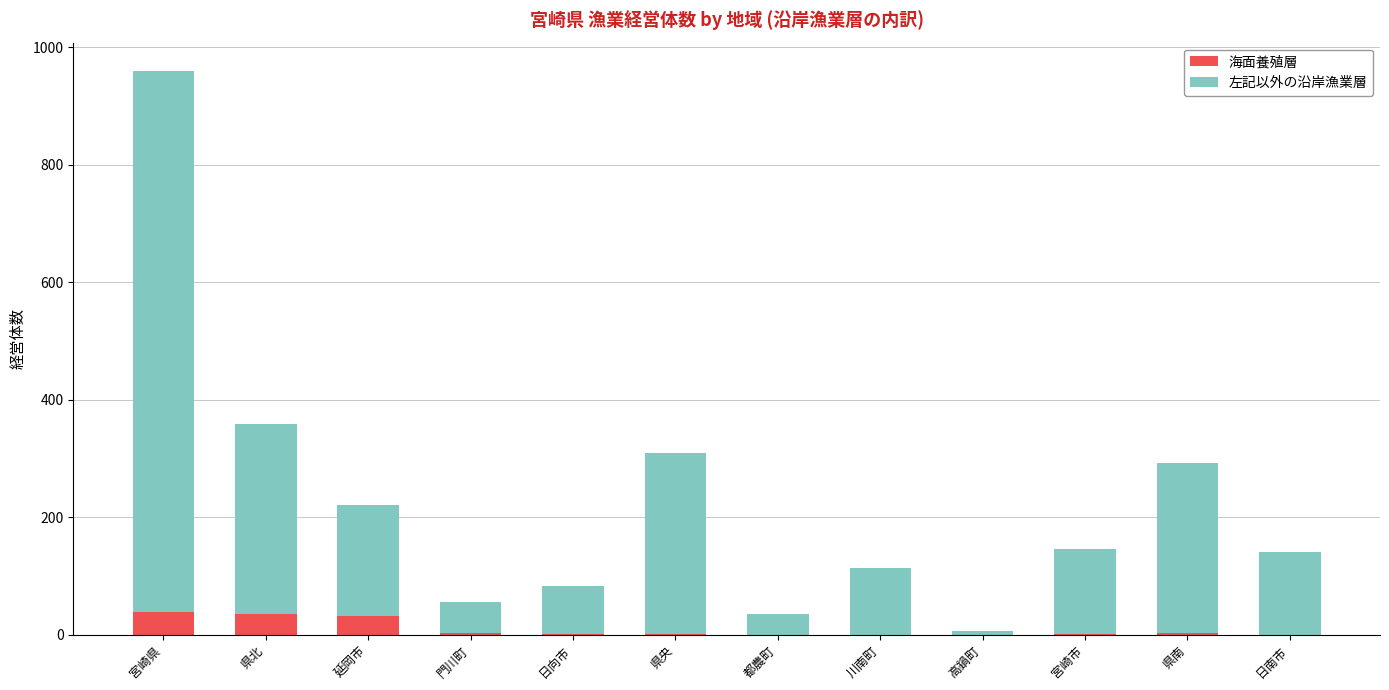

Is it true that 海面養殖層 equals 0 at 川南町?

True